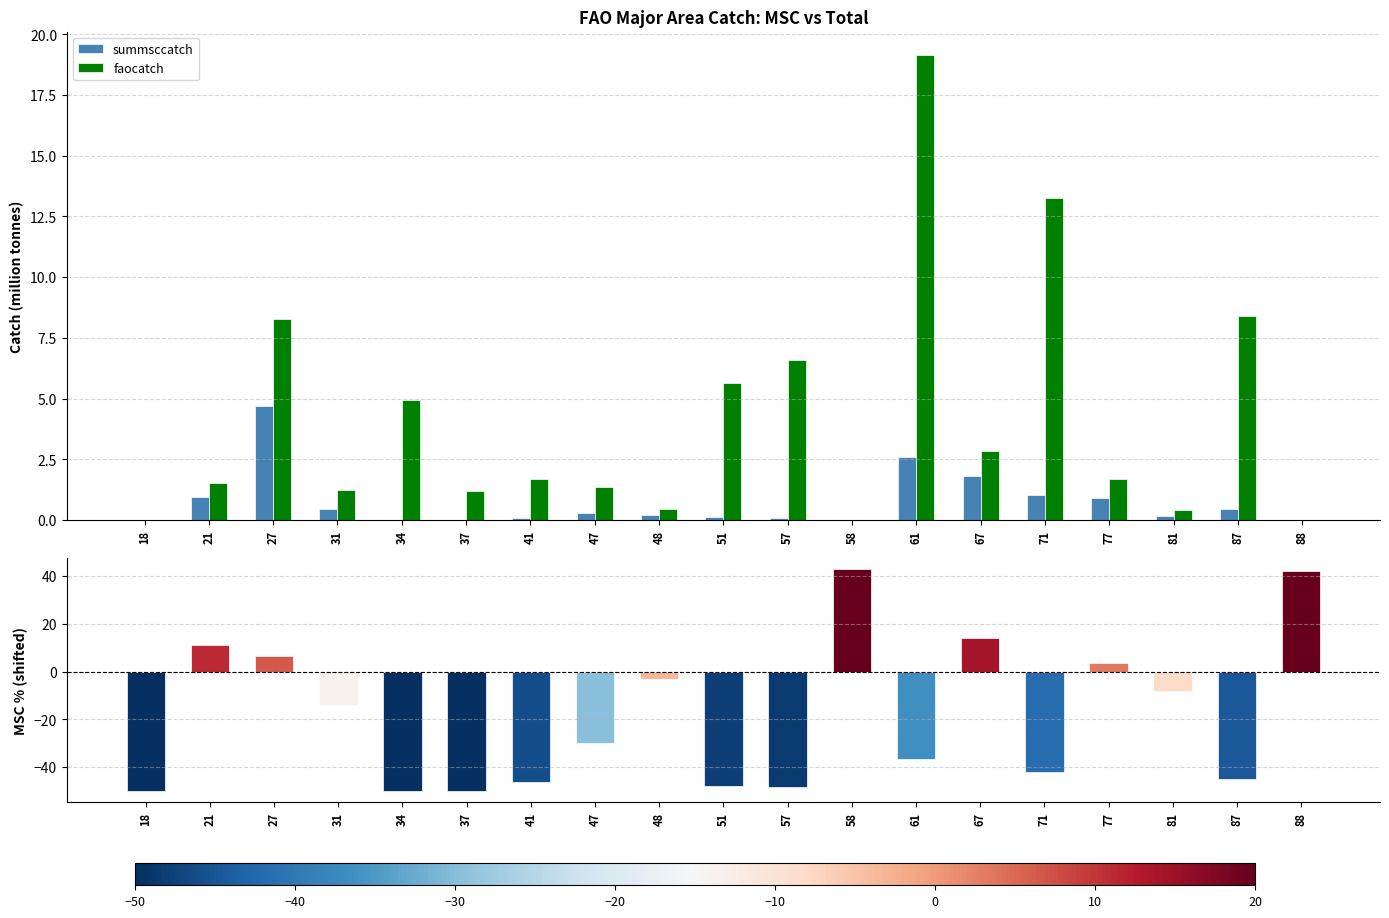

Which series has the largest range (max minus min)?

mscpercentfao